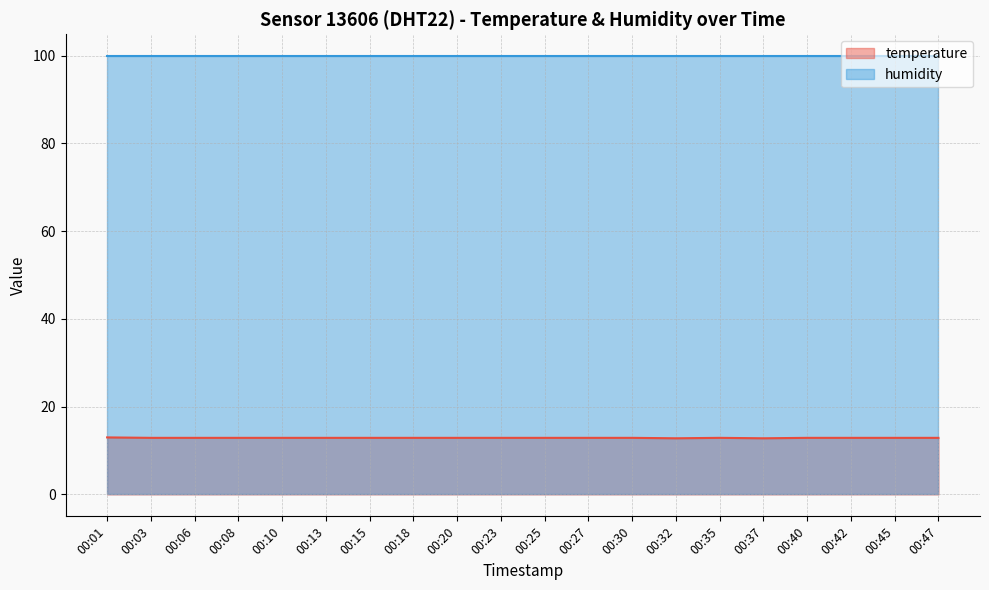

List the labels in order of value, smallest first.

00:32, 00:37, 00:03, 00:06, 00:08, 00:10, 00:13, 00:15, 00:18, 00:20, 00:23, 00:25, 00:27, 00:30, 00:35, 00:40, 00:42, 00:45, 00:47, 00:01